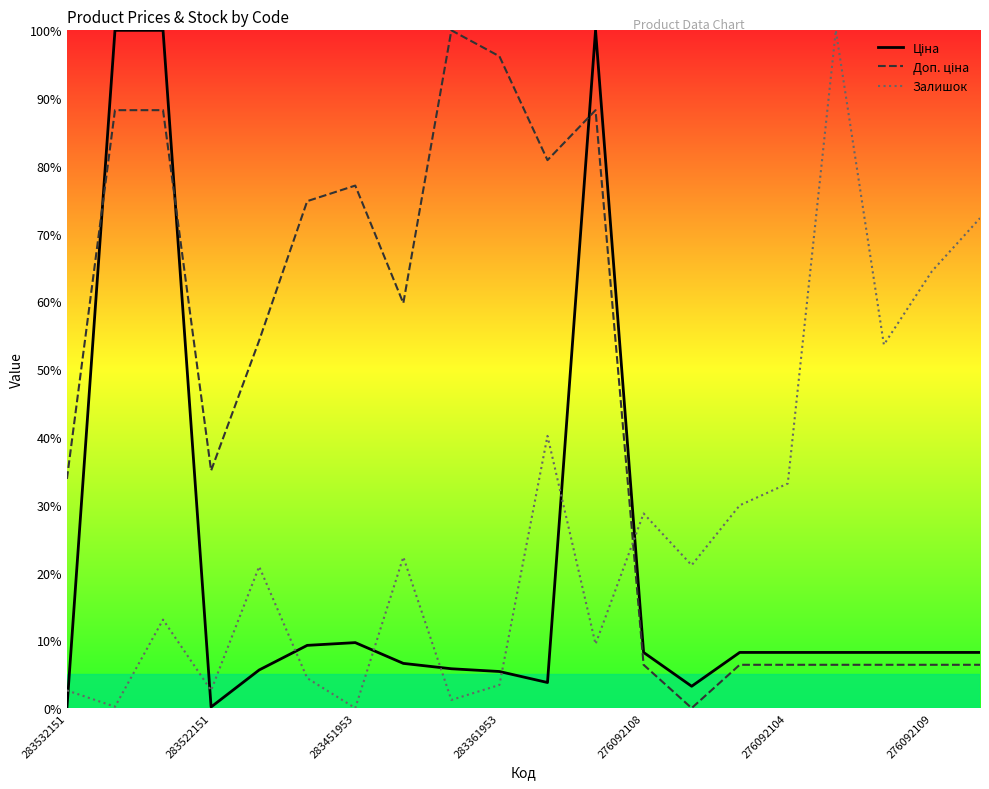

What is the greatest value displayed?

100.0